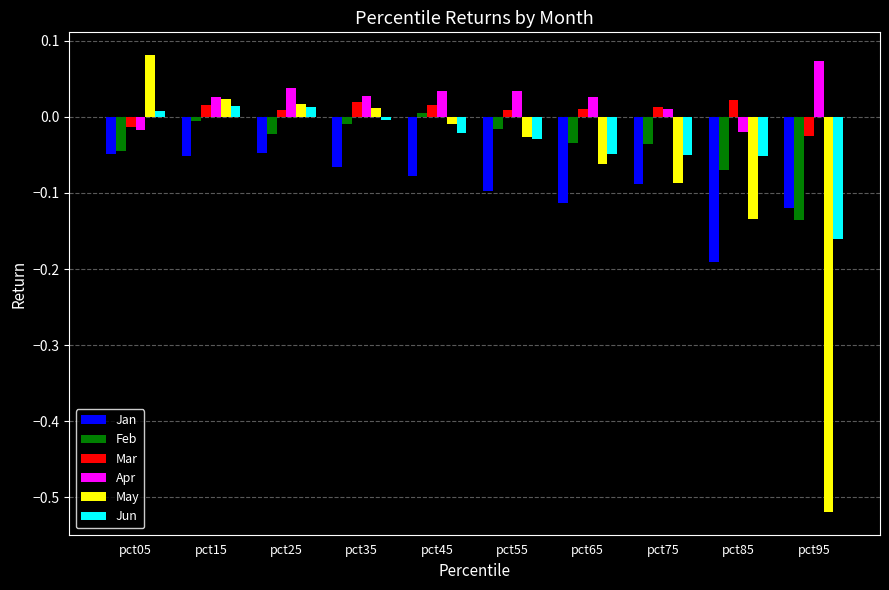

Are the bars grouped side by side (vs. stacked)?

Yes